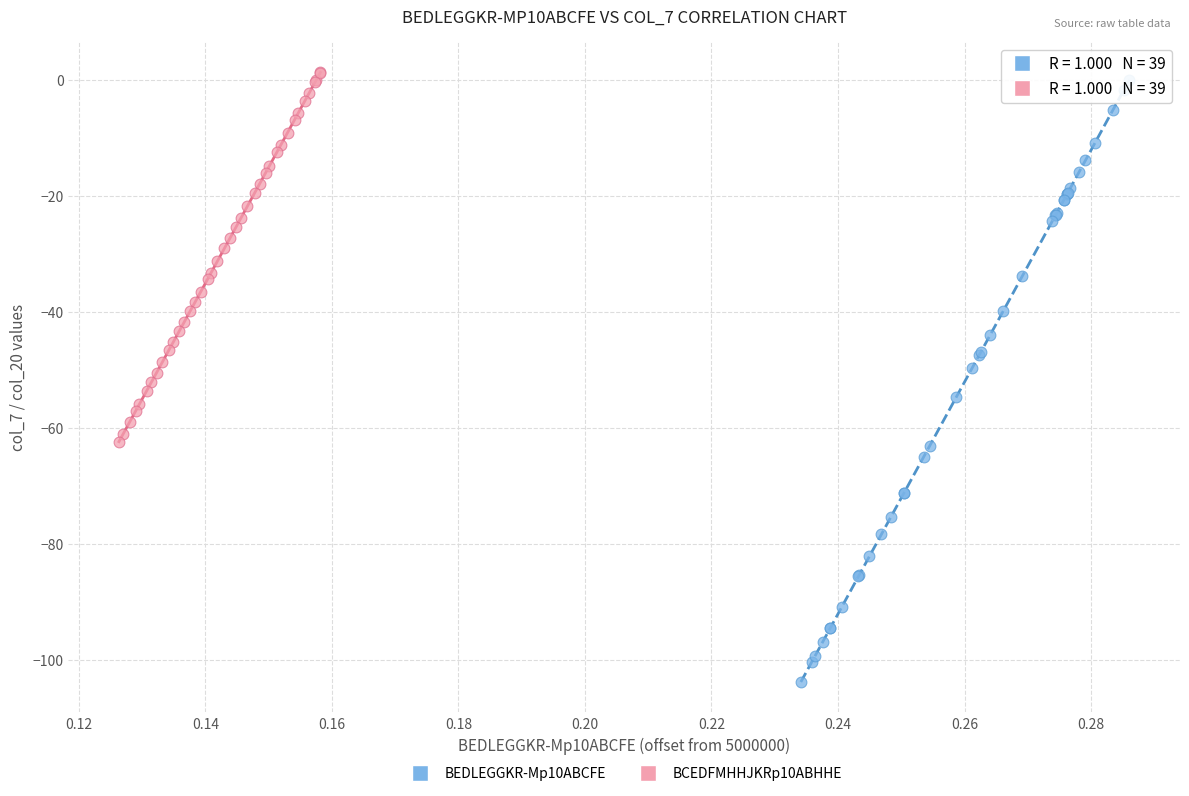

Which series contains the highest Y value?

BCEDFMHHJKRp10ABHHE